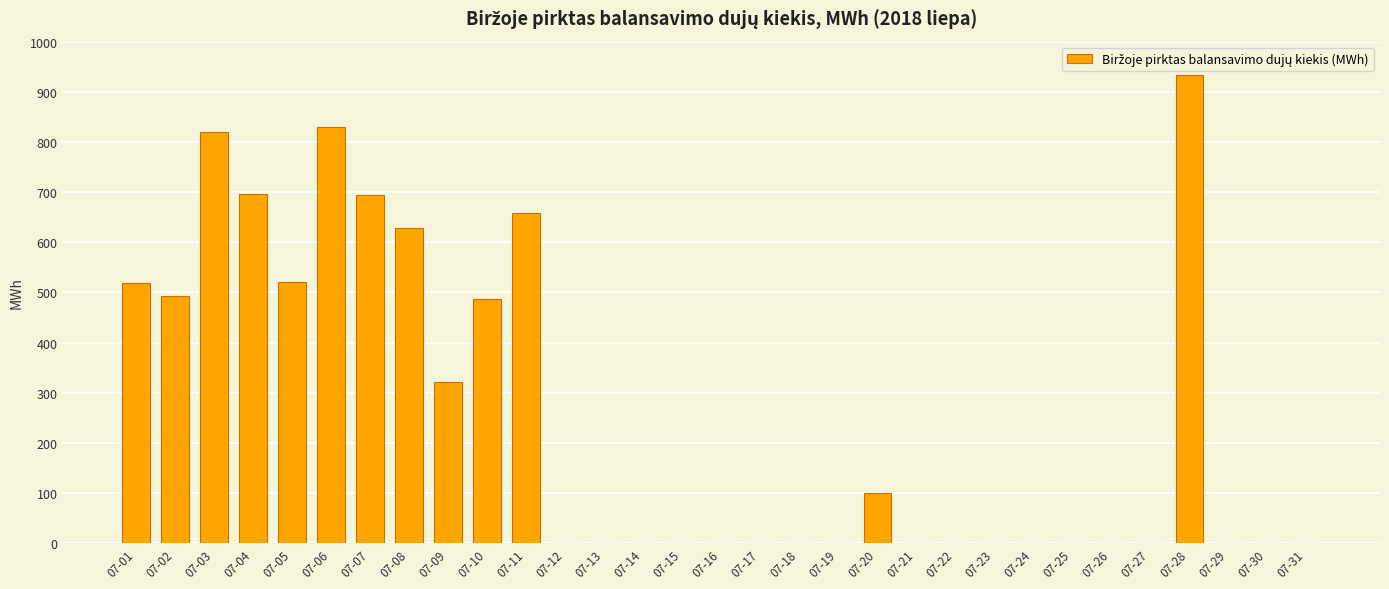

Are the bars horizontal?

No